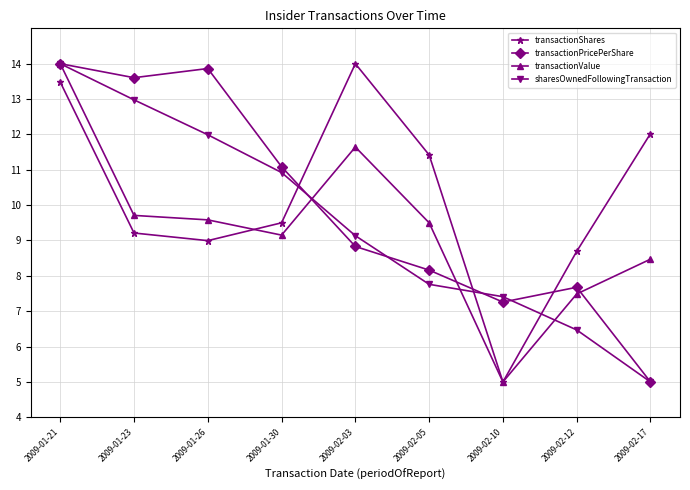

Which category has the lowest value in the transactionShares series?

2009-02-10